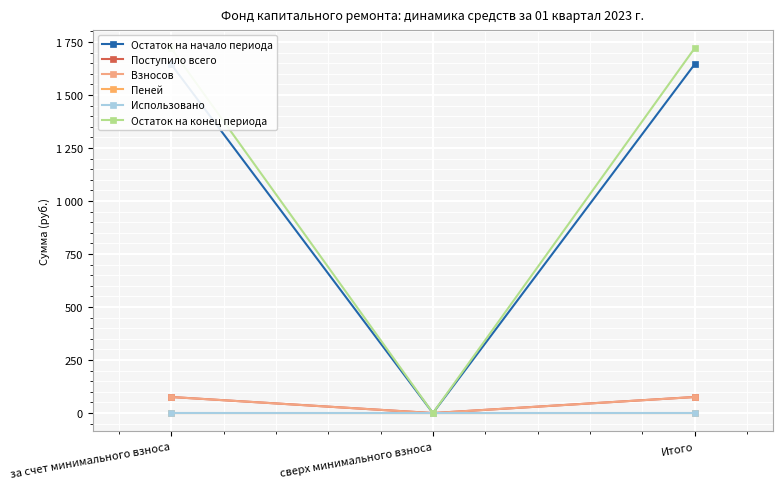

At how many categories does at least one series exceed 1148?

2